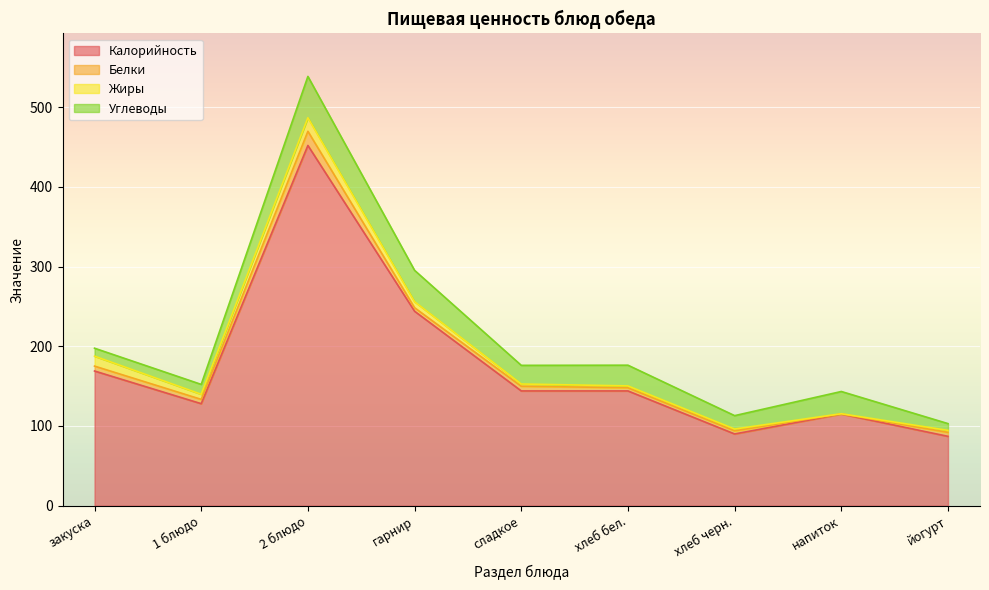

What is the difference between the second highest and minimum values in the Углеводы series?

30.9